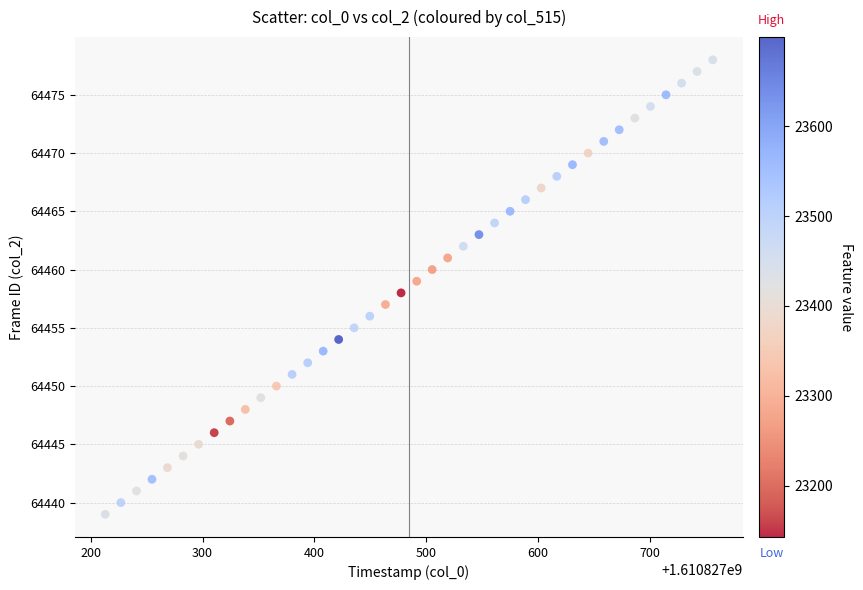

What is the range of Y values (max minus min)?

39